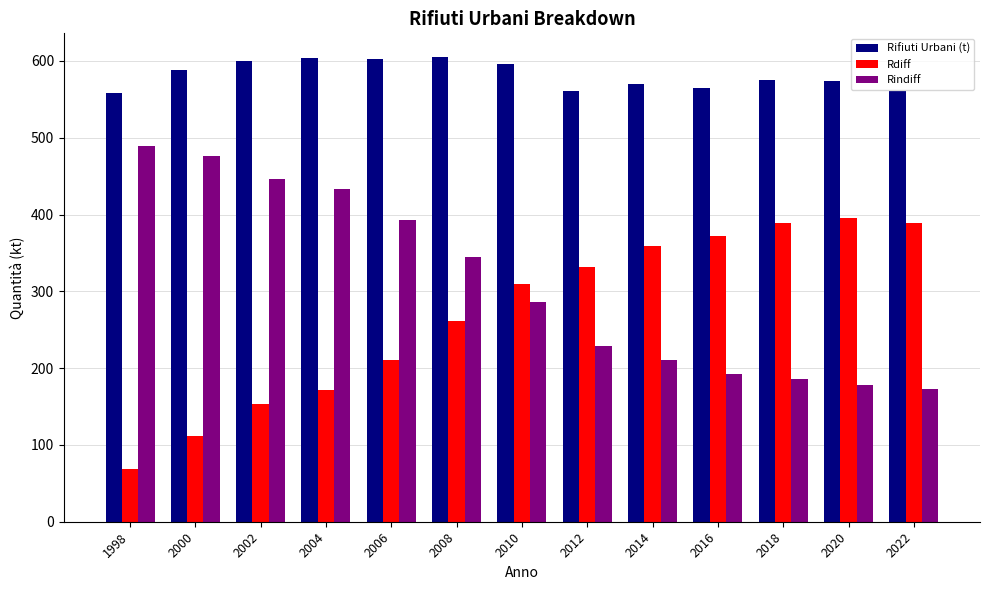

Which series has the largest total across all categories?

Rifiuti Urbani (t)